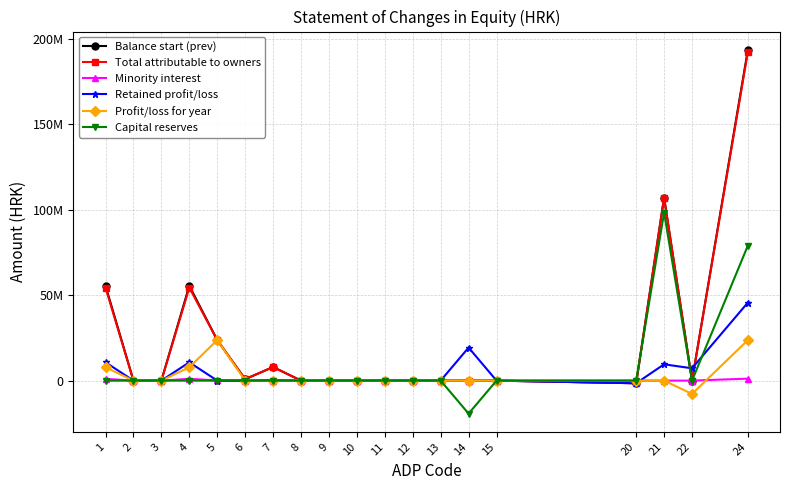

Is this an area chart (filled region under the line)?

No